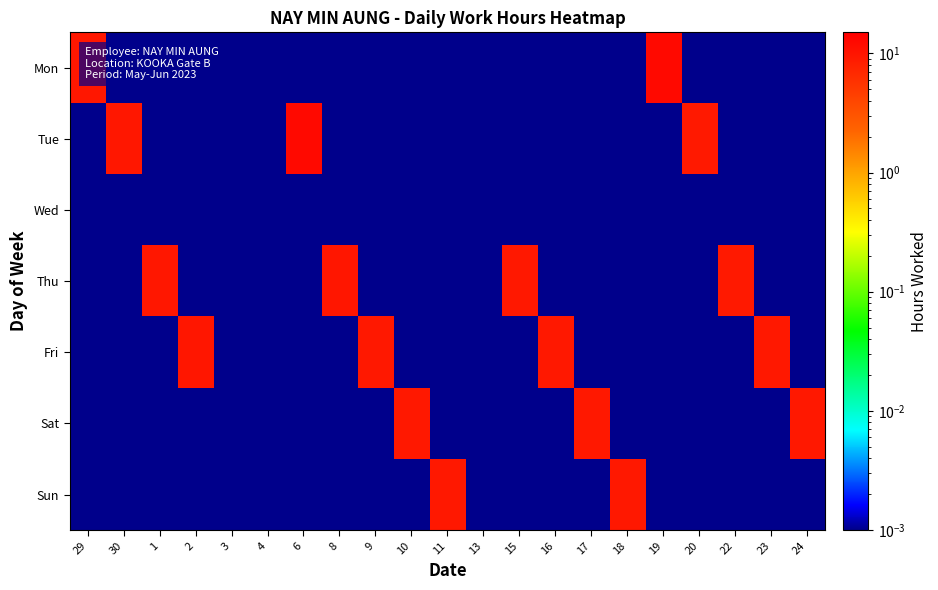

Which series changed the most between 13 and 15?

Thu